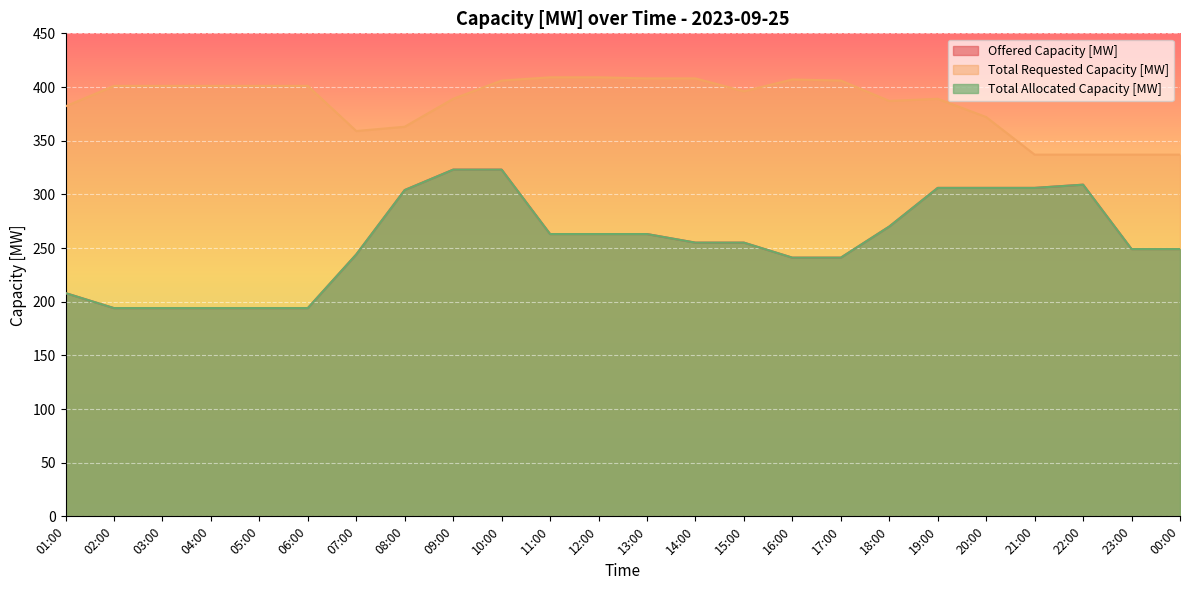

What are all the series names shown in the legend?

Offered Capacity [MW], Total Requested Capacity [MW], Total Allocated Capacity [MW]